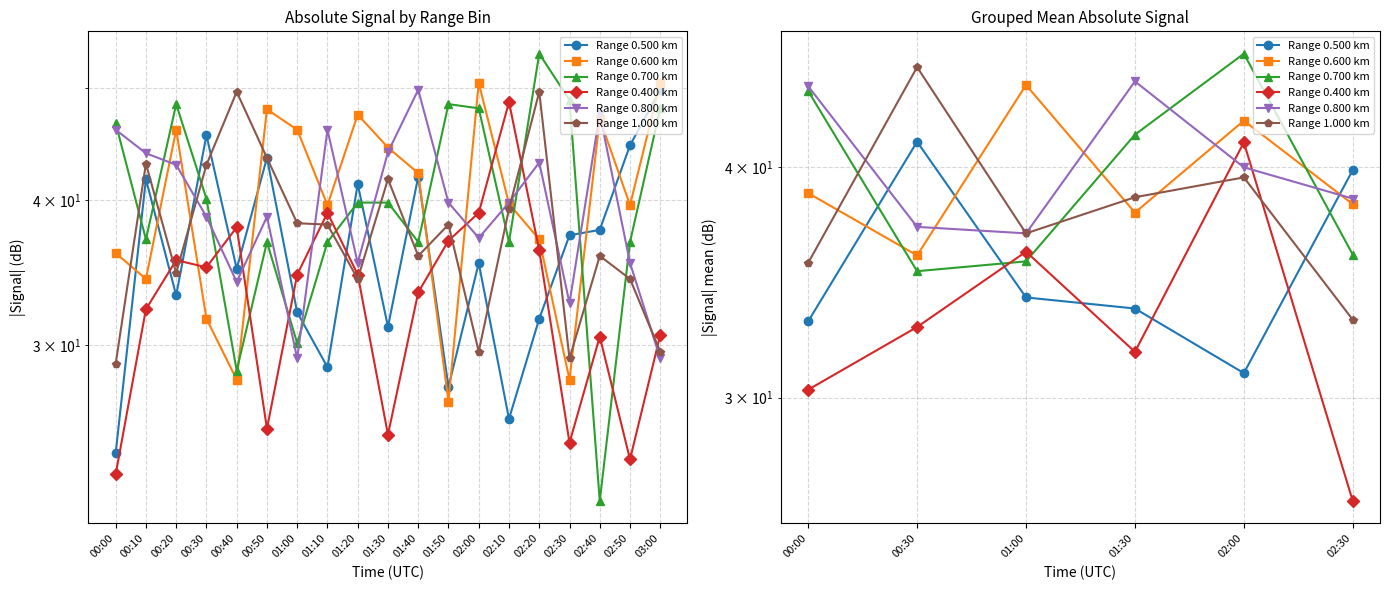

True or false: Range 0.700 km has more than 1 points higher than both neighbors.

False